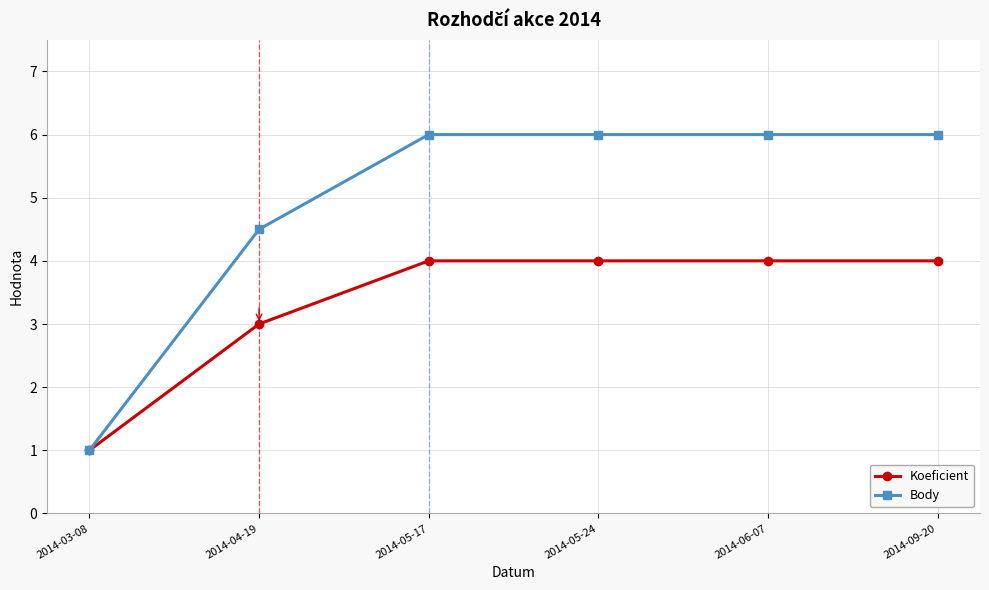

Which label corresponds to the smallest value in the chart?

2014-03-08